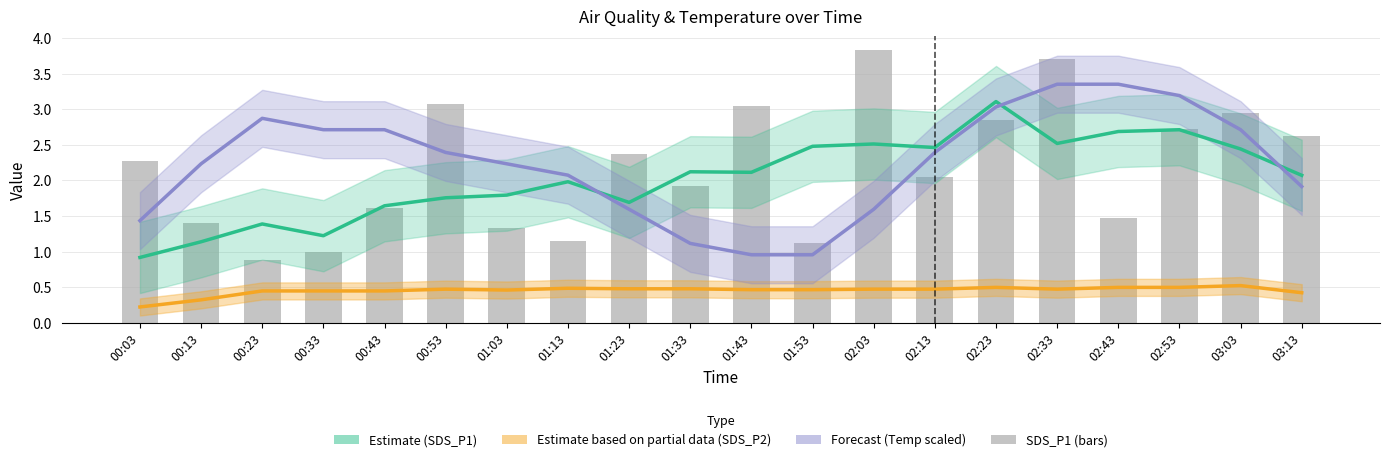

Which series has the widest spread of values?

SDS_P1